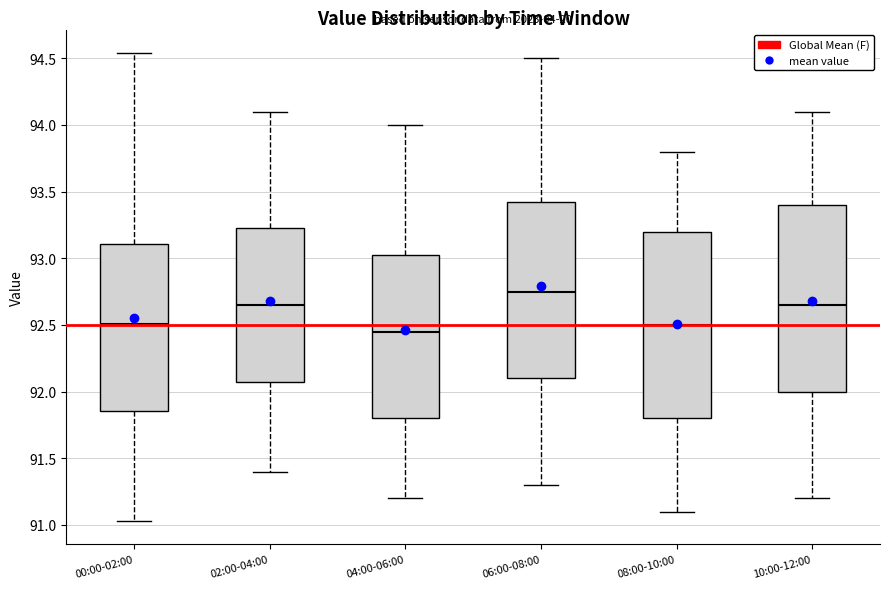

Reading left to right, read every box against the y-axis: the position of its median line, the range the box covers, and the ends of its whiskers. The values are not printed on the chart, so give them approximately, as read against the axis.

00:00-02:00: median 92.50, box 91.85 to 93.10, whiskers 91.05 to 94.55
02:00-04:00: median 92.65, box 92.10 to 93.25, whiskers 91.40 to 94.10
04:00-06:00: median 92.45, box 91.80 to 93.05, whiskers 91.20 to 94.00
06:00-08:00: median 92.75, box 92.10 to 93.45, whiskers 91.30 to 94.50
08:00-10:00: median 92.50, box 91.80 to 93.20, whiskers 91.10 to 93.80
10:00-12:00: median 92.65, box 92.00 to 93.40, whiskers 91.20 to 94.10